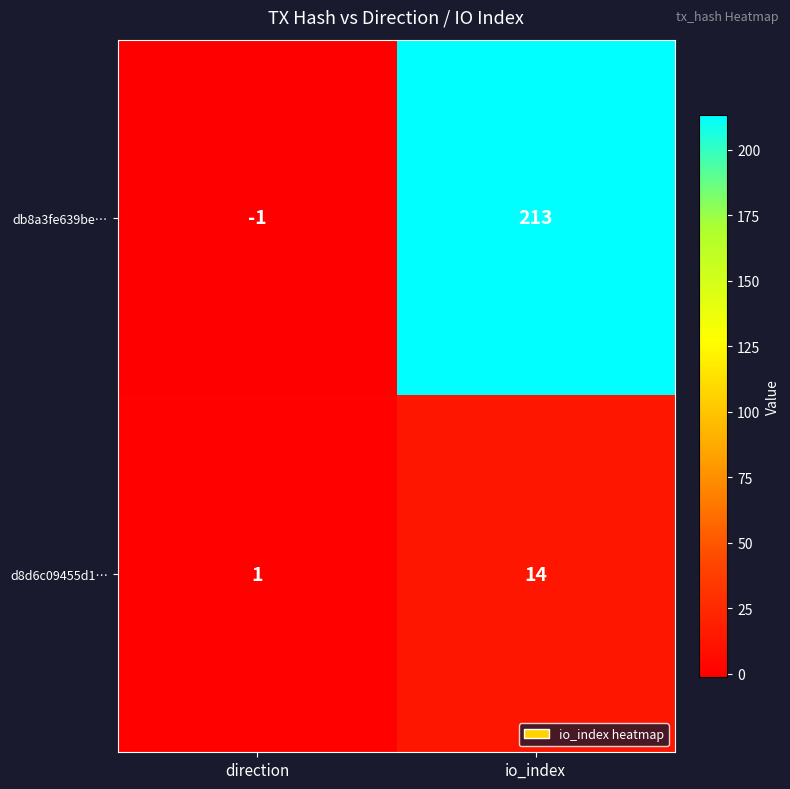

What is the sum of all d8d6c09455d1… values?

15